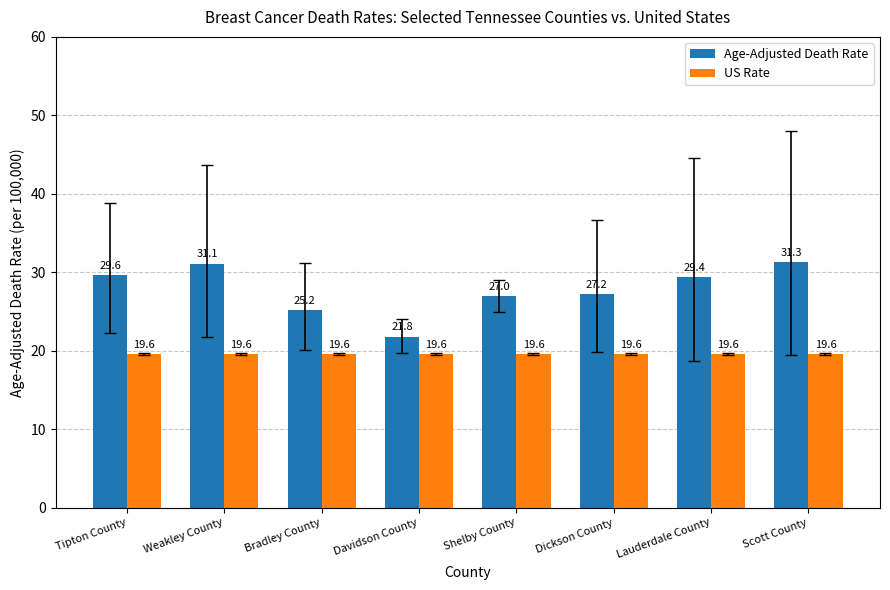

What is the sum of all US Rate values?

156.8